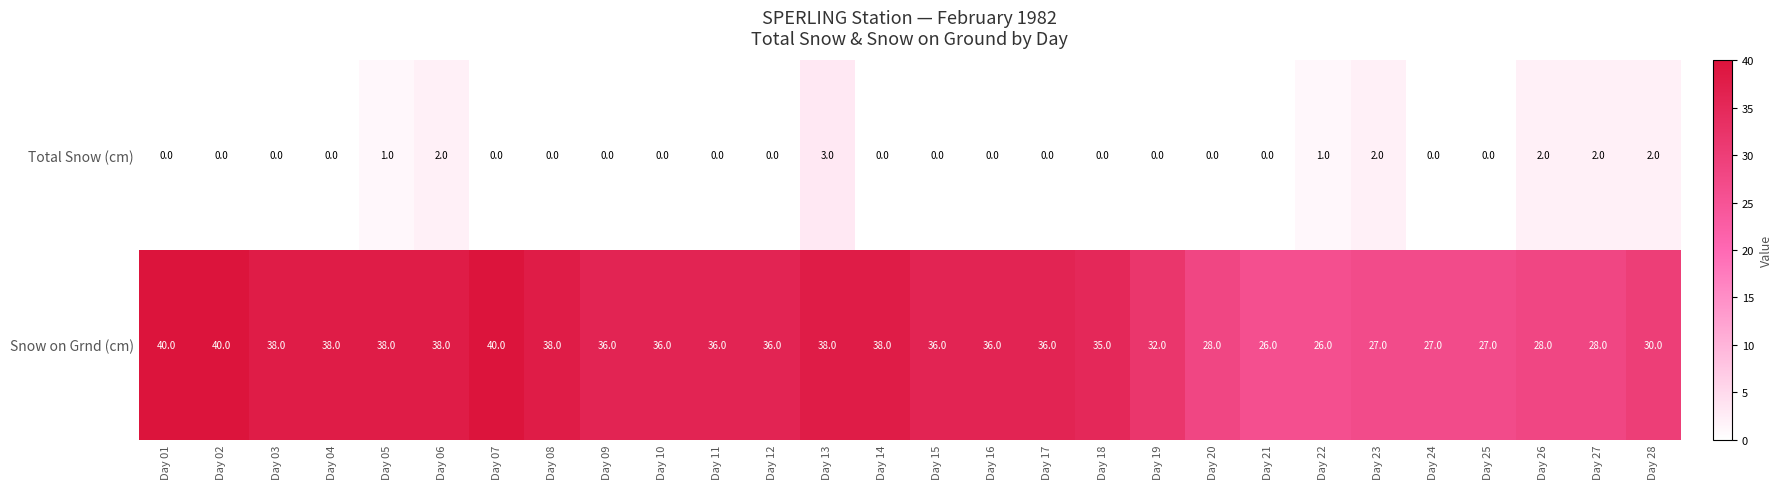

List the series in order of their peak value, highest first.

Snow on Grnd (cm), Total Snow (cm)